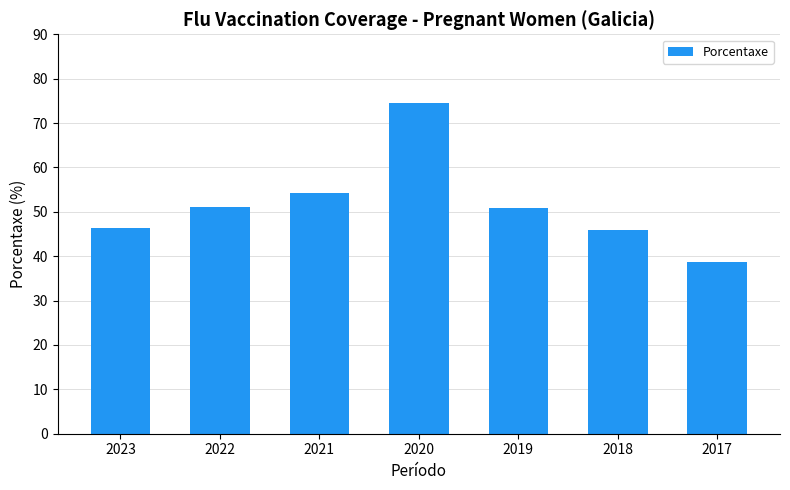

What is the change in value from 2022 to 2021?

+3.2